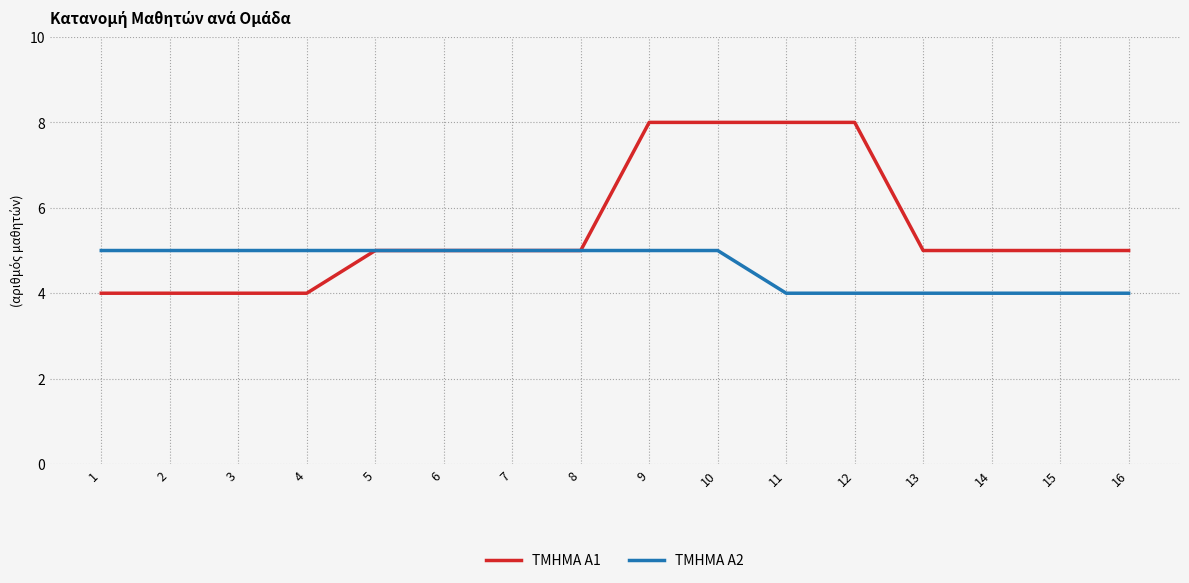

Which series has the largest range (max minus min)?

ΤΜΗΜΑ Α1